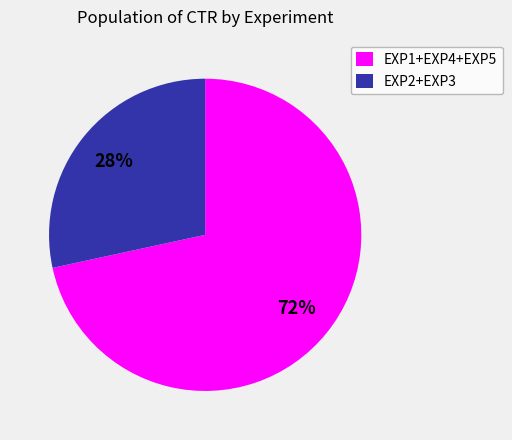

Does any single category account for the majority?

Yes